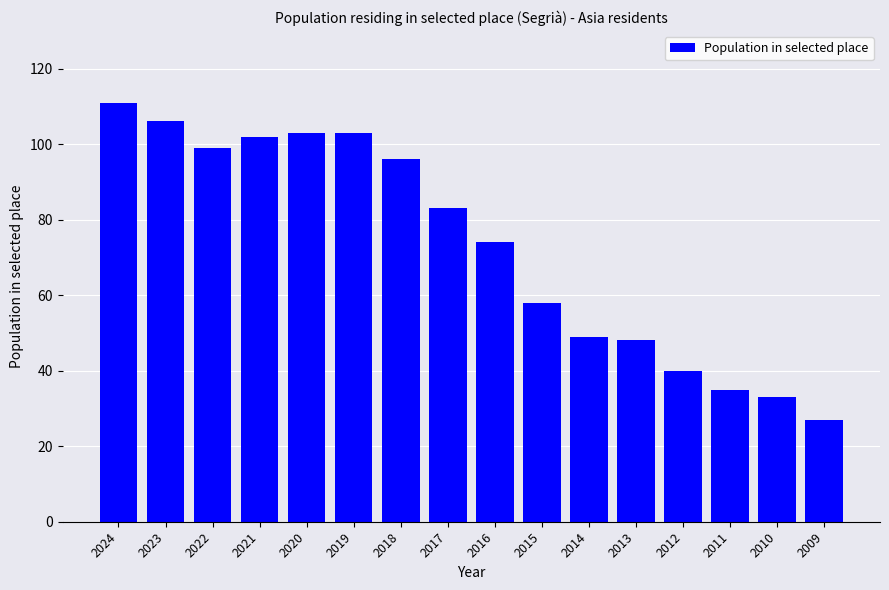

Are the bars grouped side by side (vs. stacked)?

No